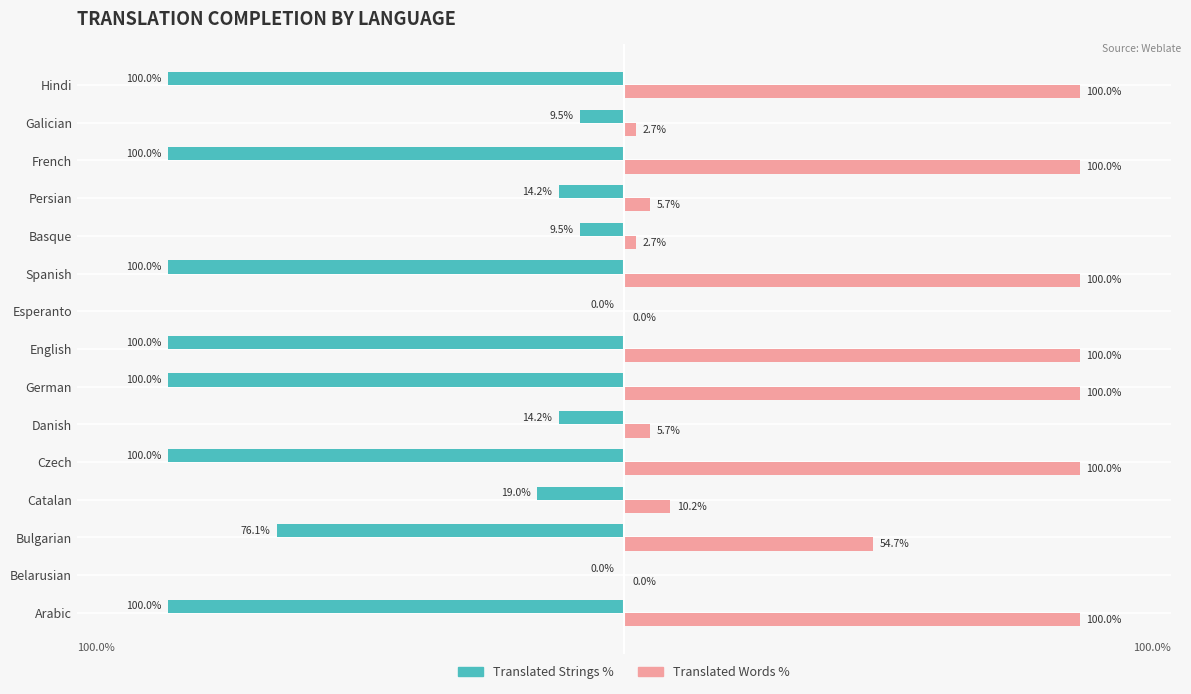

What are all the series names shown in the legend?

Translated Strings %, Translated Words %